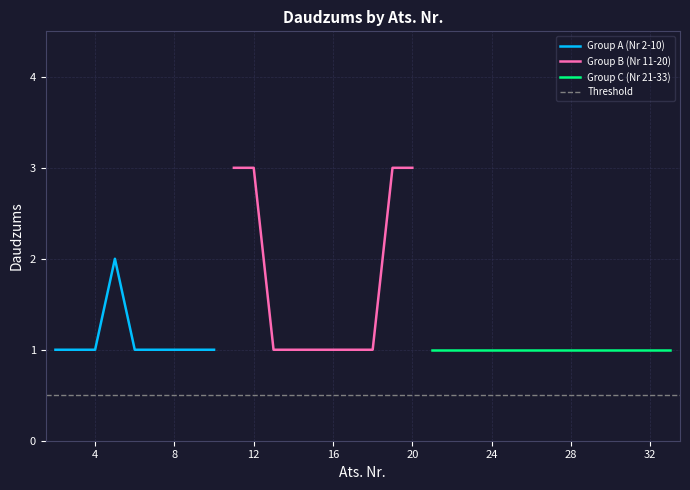

What is the sum of the values at 21 and 29?

2